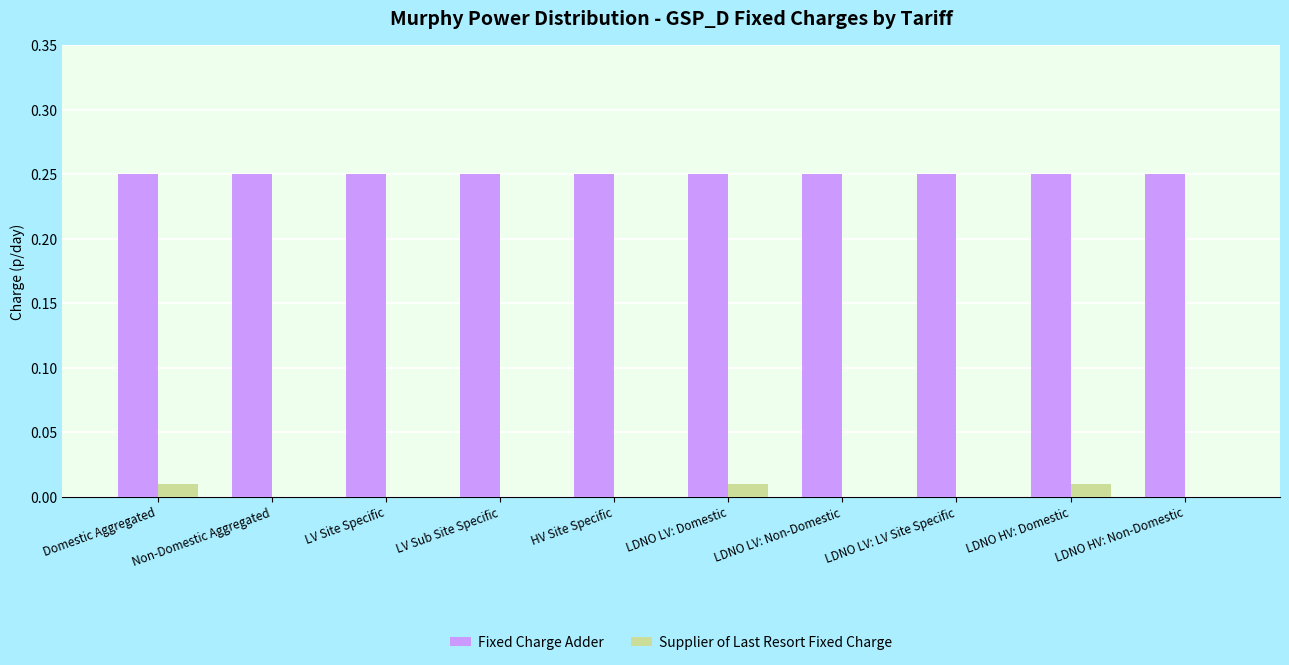

Are the bars grouped side by side (vs. stacked)?

Yes